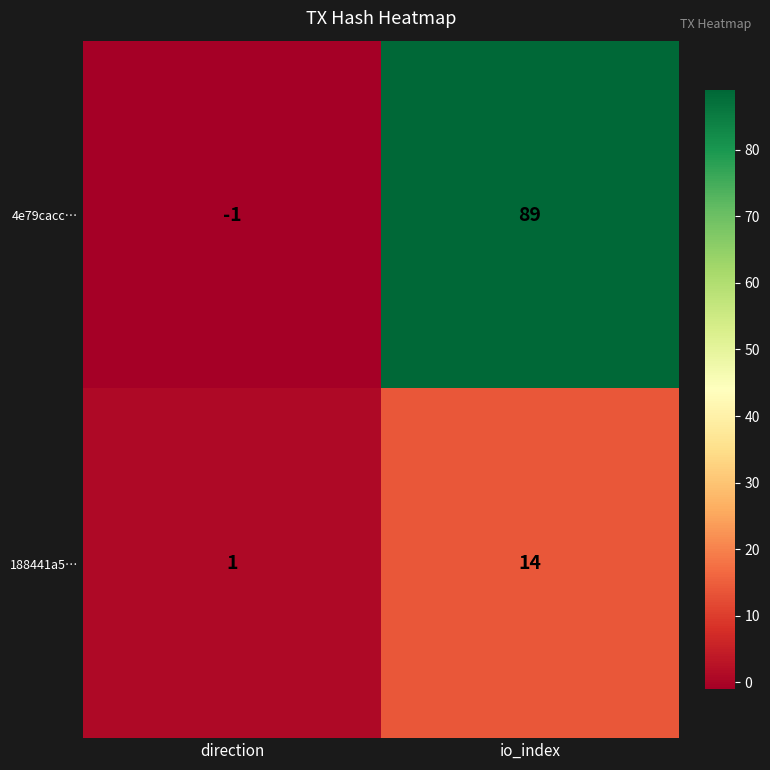

What is the difference between the highest and lowest values at io_index?

75